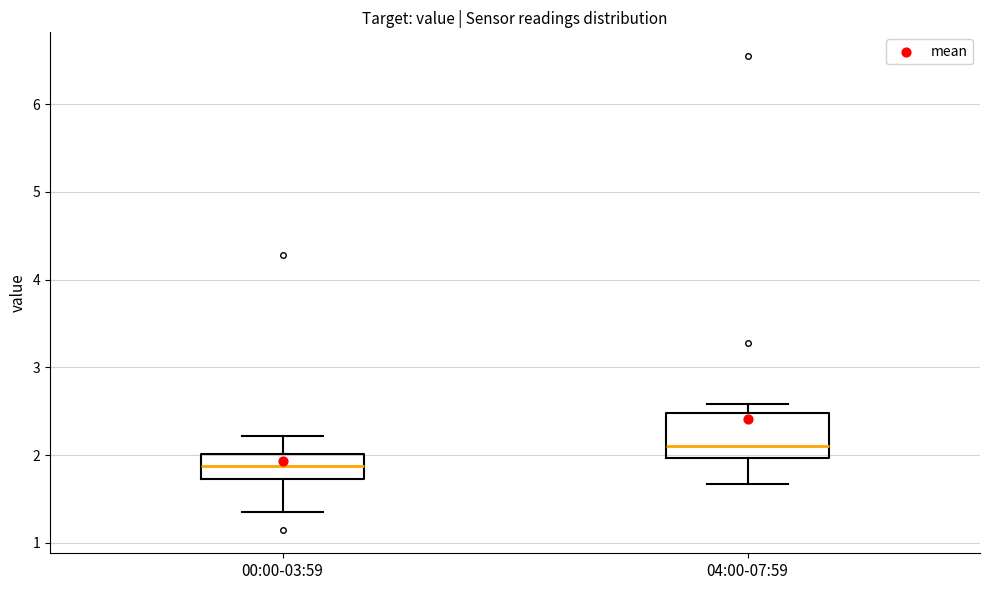

Reading left to right, transcribe this box plot: for each box, give where its median line is, the range the box spans, and where its two whiskers end, as read against the y-axis. The values are not printed on the chart, so give them approximately, as read against the axis.

00:00-03:59: median 1.9, box 1.7 to 2.0, whiskers 1.4 to 2.2
04:00-07:59: median 2.1, box 2.0 to 2.5, whiskers 1.7 to 2.6